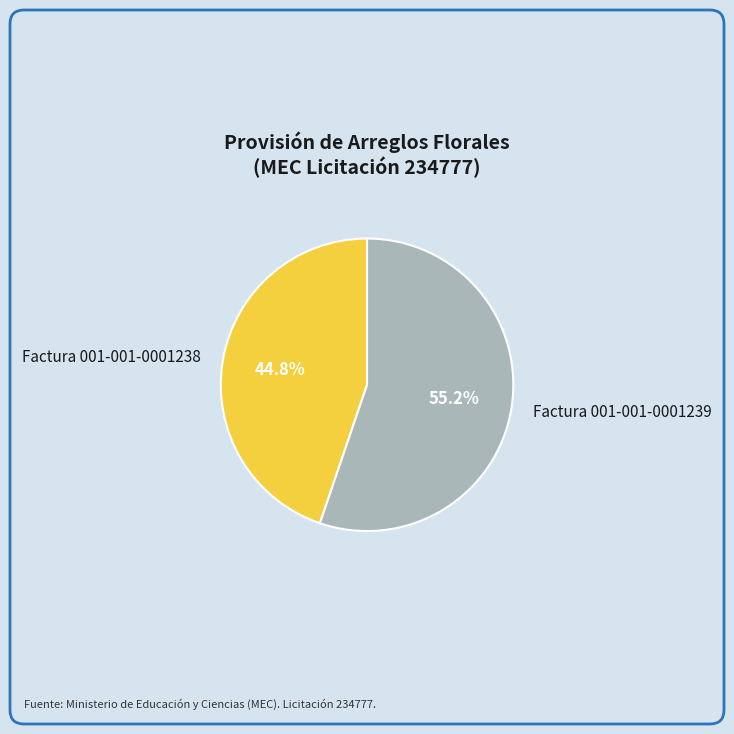

How many slices are in this pie chart?

2